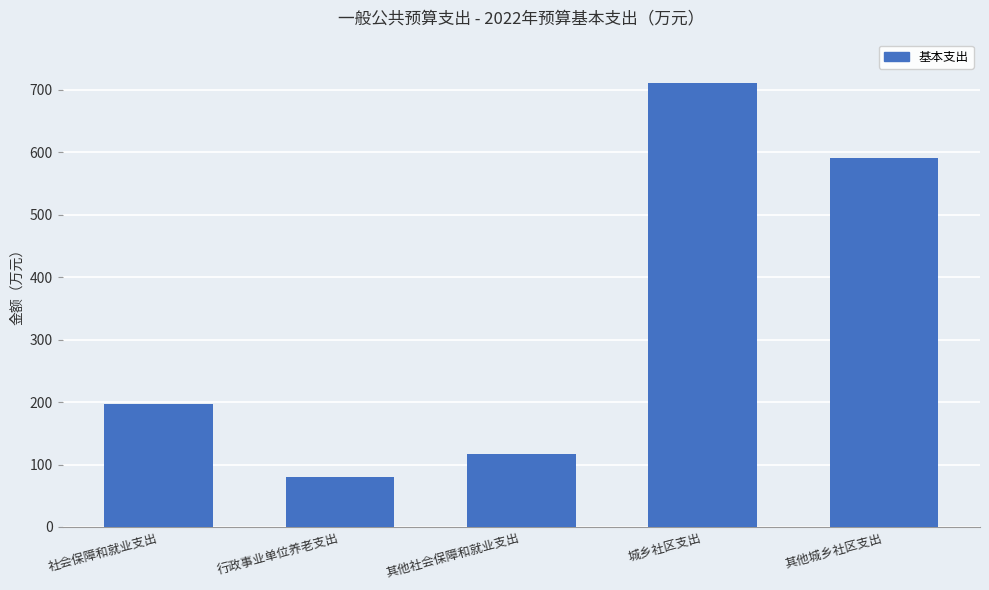

What is the sum of all values?

1695.9